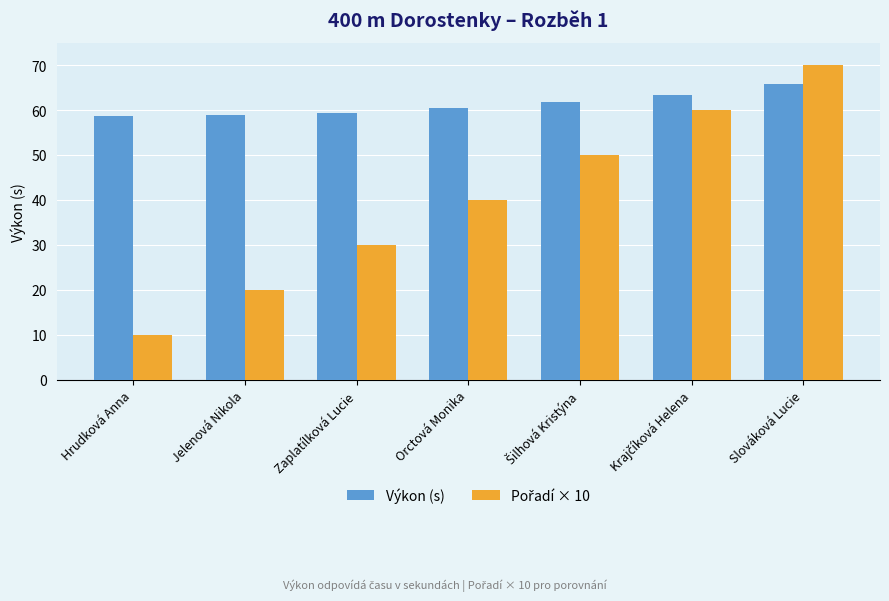

Which category has the lowest value across all series?

Hrudková Anna